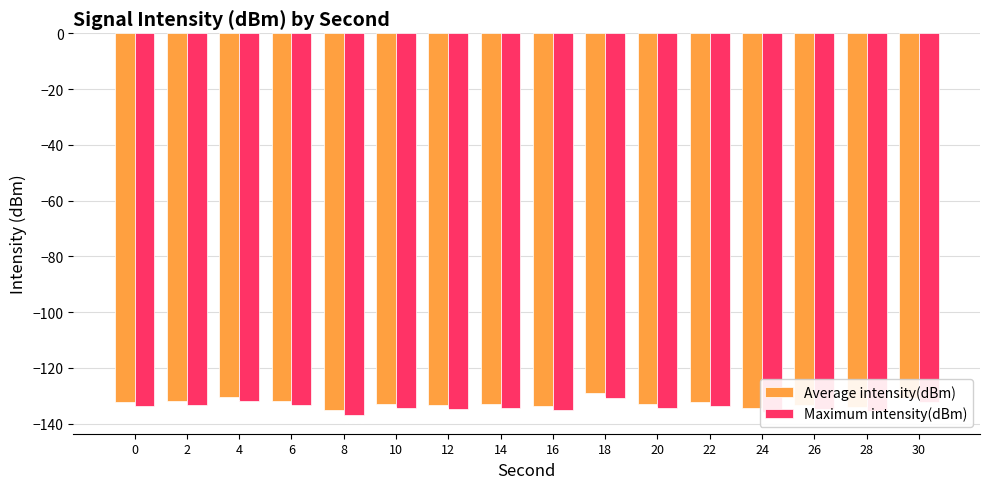

The Maximum intensity(dBm) series shows -194.6 at 28. True or false?

False